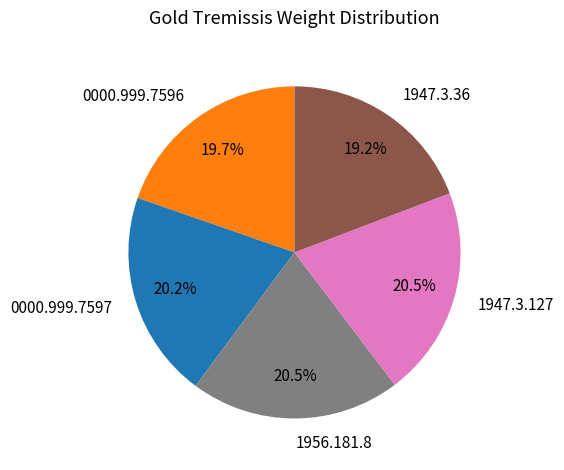

Count the number of slices in the pie.

5